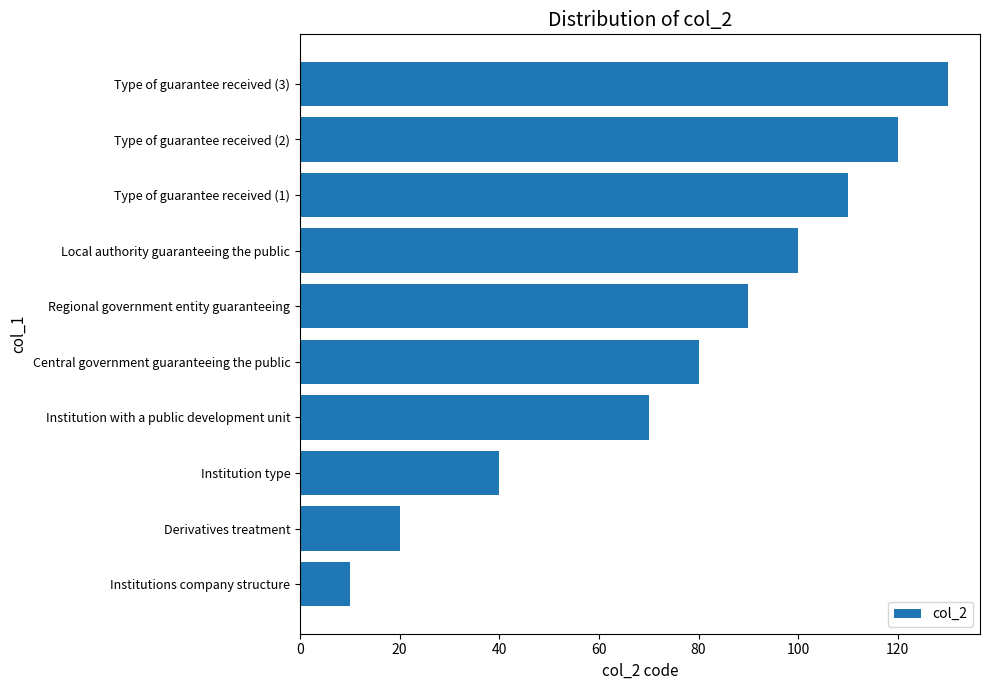

What is the maximum value shown in the chart?

130